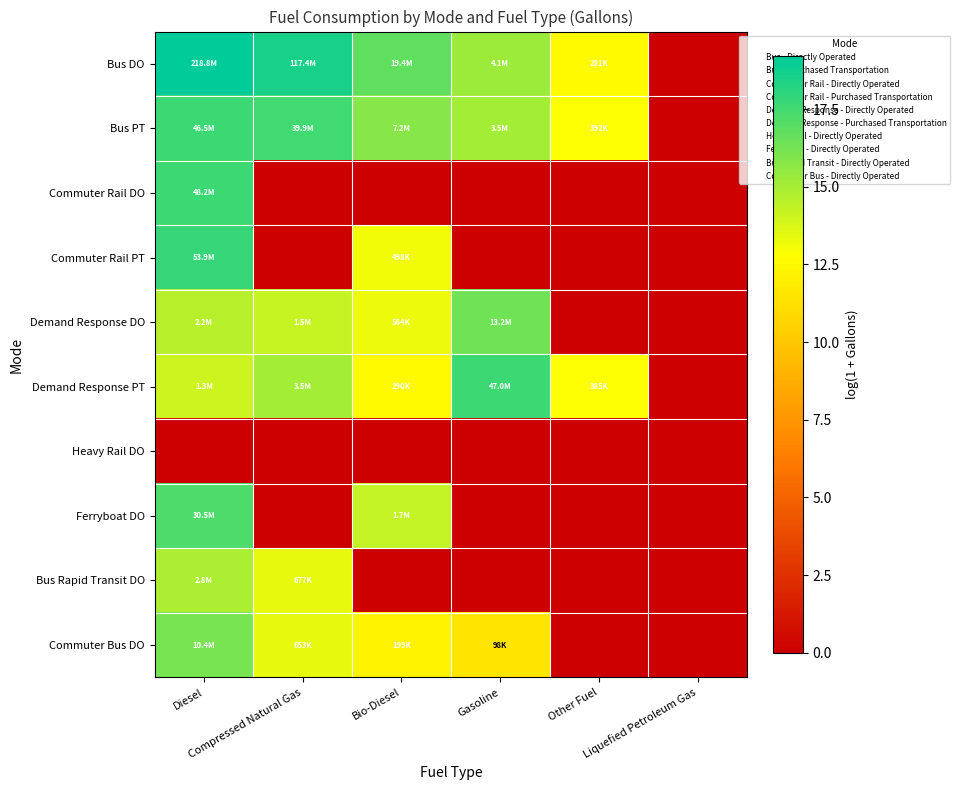

Rank the series by their maximum value, from lowest to highest.

Heavy Rail DO, Bus Rapid Transit DO, Commuter Bus DO, Demand Response DO, Ferryboat DO, Bus PT, Demand Response PT, Commuter Rail DO, Commuter Rail PT, Bus DO